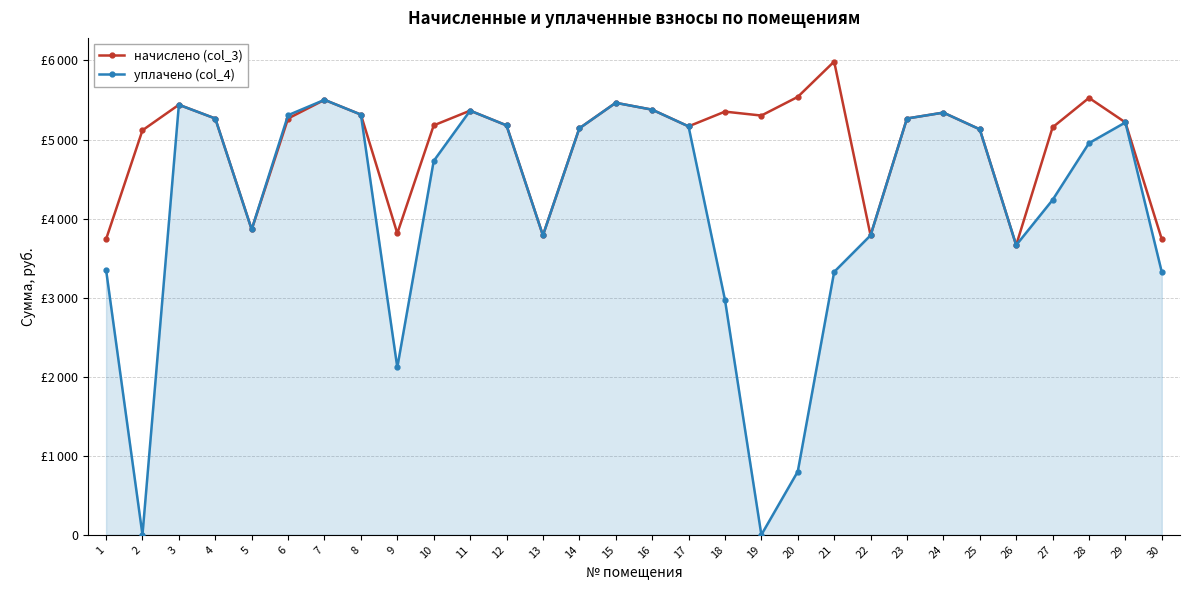

Which series has the widest spread of values?

уплачено (col_4)